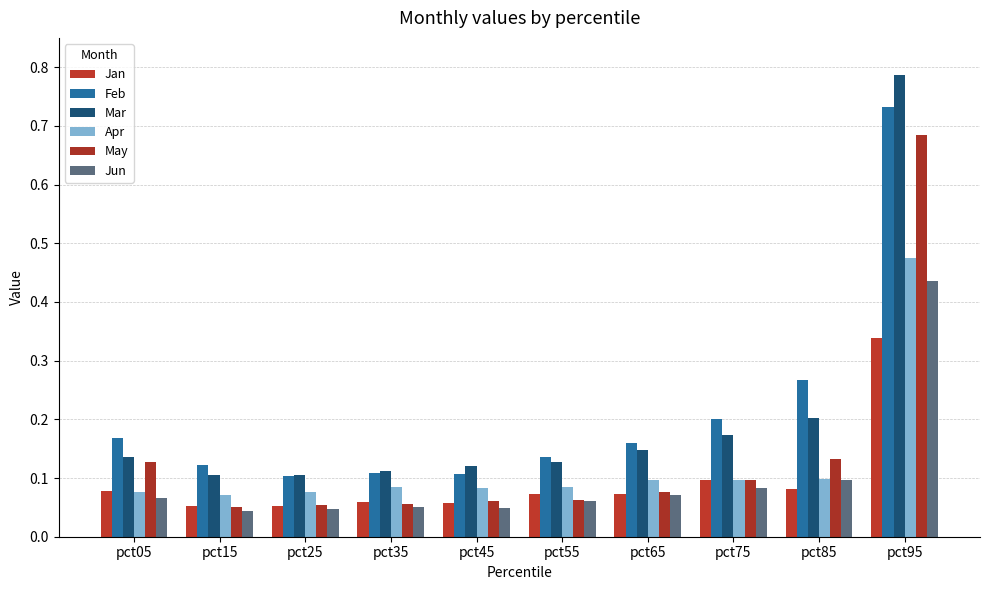

At which label does Jun reach its peak?

pct95